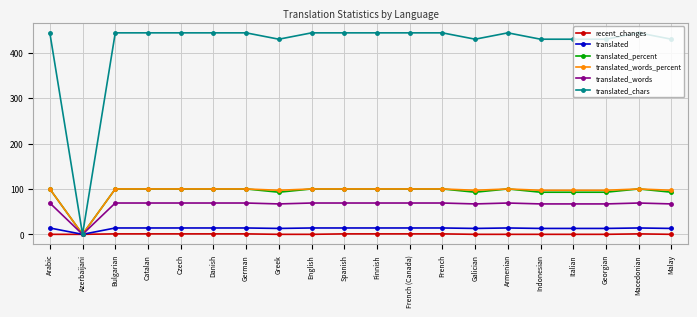

Read the translated_chars value at Italian.

430.0